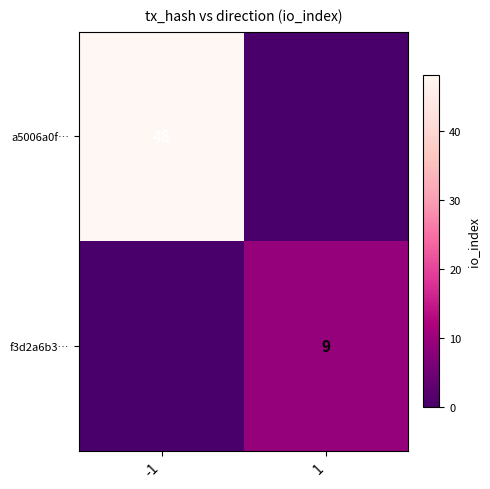

The f3d2a6b3… series shows 2 at 1. True or false?

False